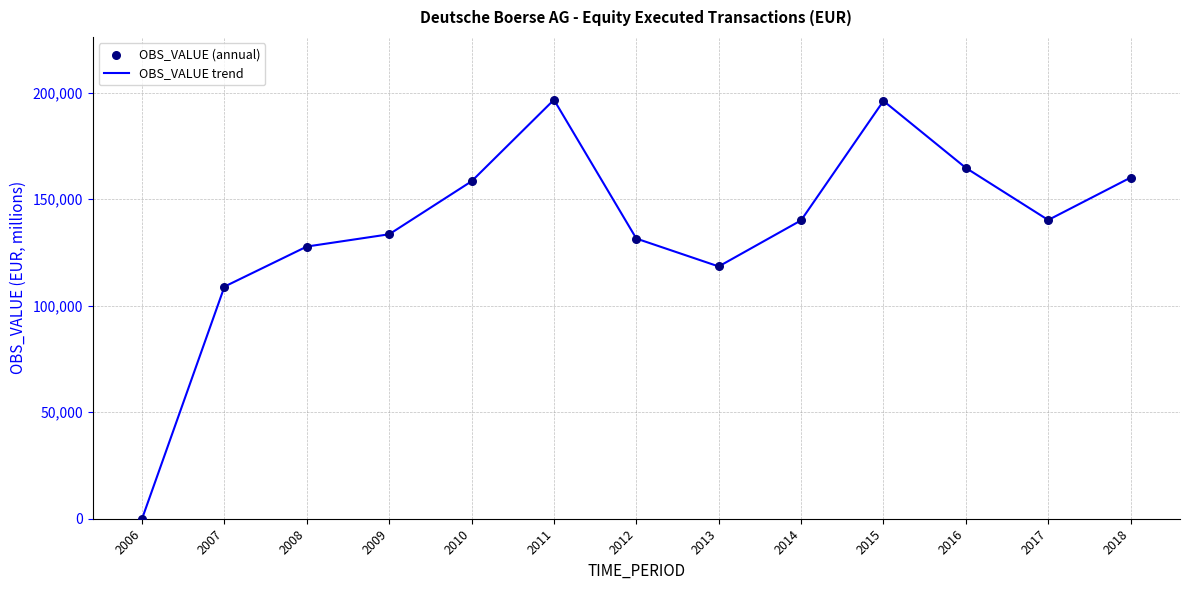

What is the change in value from 2013 to 2014?

+21640.0